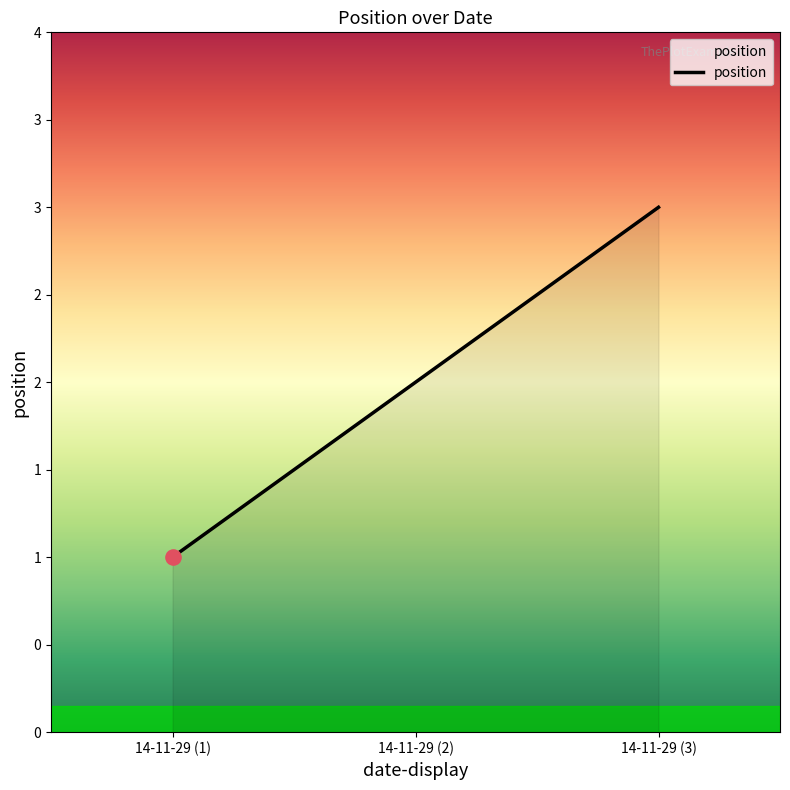

Which has a higher value, 14-11-29 (2) or 14-11-29 (1)?

14-11-29 (2)